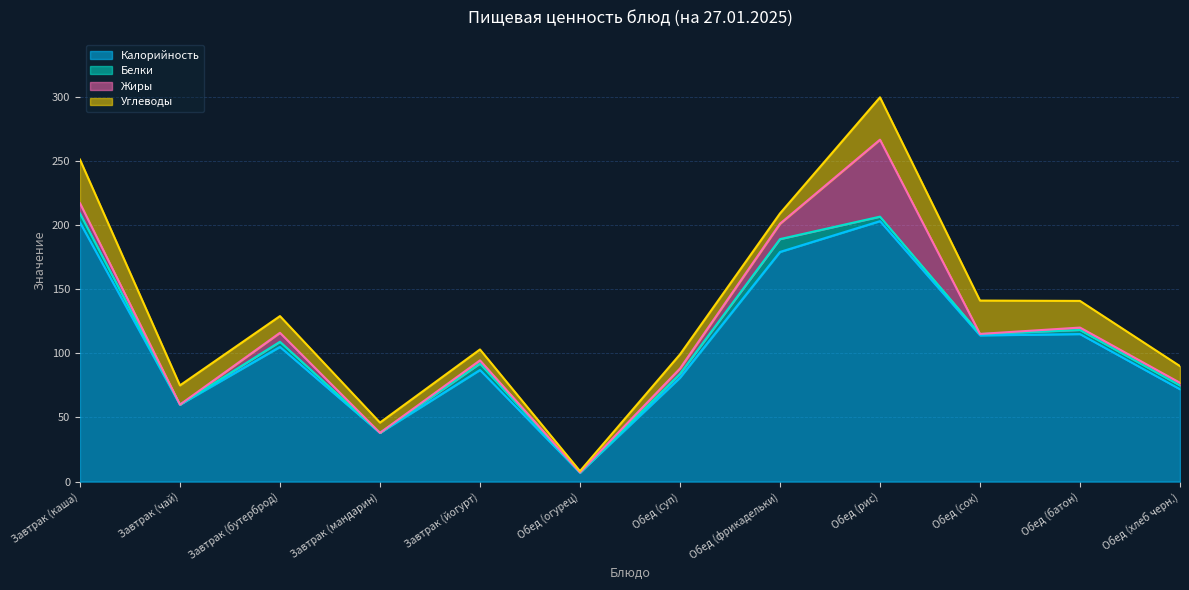

Which category has the highest value in the Углеводы series?

Завтрак (каша)